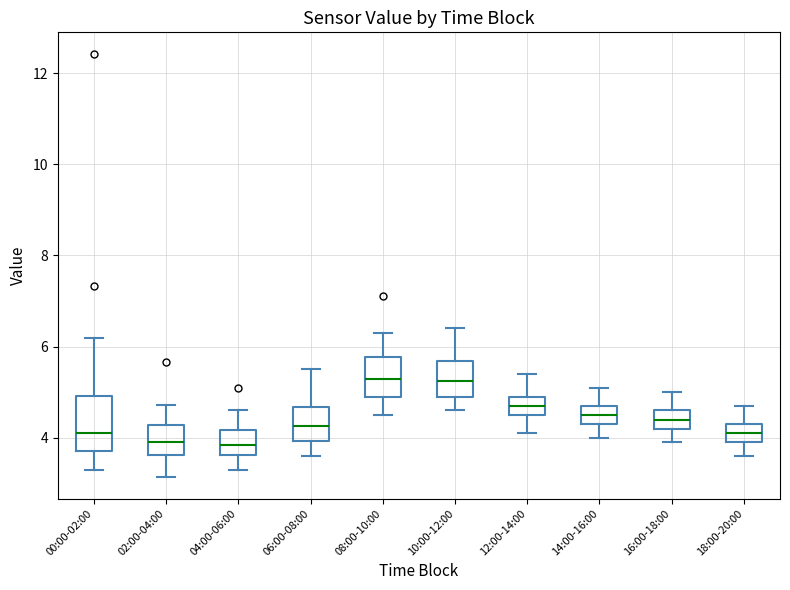

Reading left to right, transcribe this box plot: for each box, give where its median line is, the range the box spans, and where its two whiskers end, as read against the y-axis. The values are not printed on the chart, so give them approximately, as read against the axis.

00:00-02:00: median 4.2, box 3.8 to 5.0, whiskers 3.4 to 6.2
02:00-04:00: median 4.0, box 3.6 to 4.2, whiskers 3.2 to 4.8
04:00-06:00: median 3.8, box 3.6 to 4.2, whiskers 3.4 to 4.6
06:00-08:00: median 4.2, box 4.0 to 4.6, whiskers 3.6 to 5.6
08:00-10:00: median 5.4, box 5.0 to 5.8, whiskers 4.6 to 6.4
10:00-12:00: median 5.2, box 5.0 to 5.6, whiskers 4.6 to 6.4
12:00-14:00: median 4.8, box 4.6 to 5.0, whiskers 4.2 to 5.4
14:00-16:00: median 4.6, box 4.4 to 4.8, whiskers 4.0 to 5.2
16:00-18:00: median 4.4, box 4.2 to 4.6, whiskers 4.0 to 5.0
18:00-20:00: median 4.2, box 4.0 to 4.4, whiskers 3.6 to 4.8